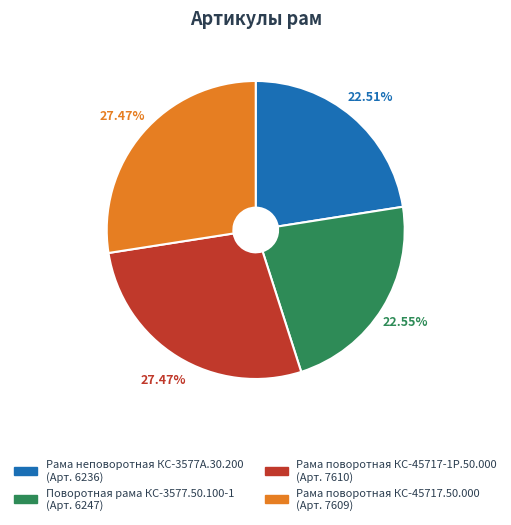

Is Рама поворотная КС-45717-1Р.50.000 the majority of the pie?

No